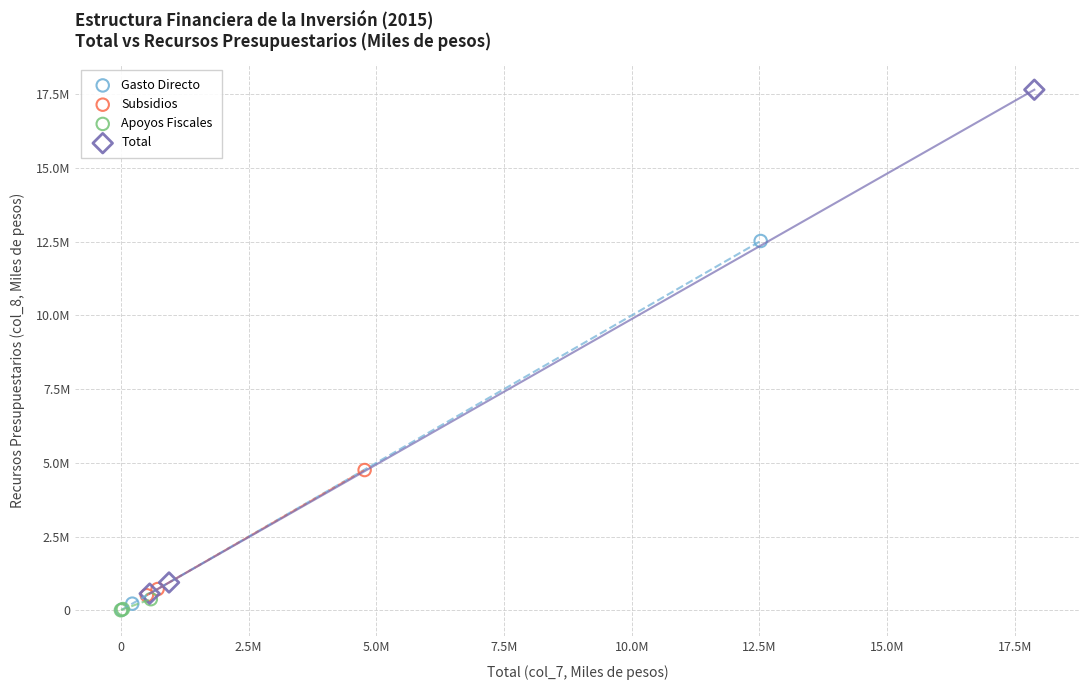

Which series contains the highest Y value?

Total